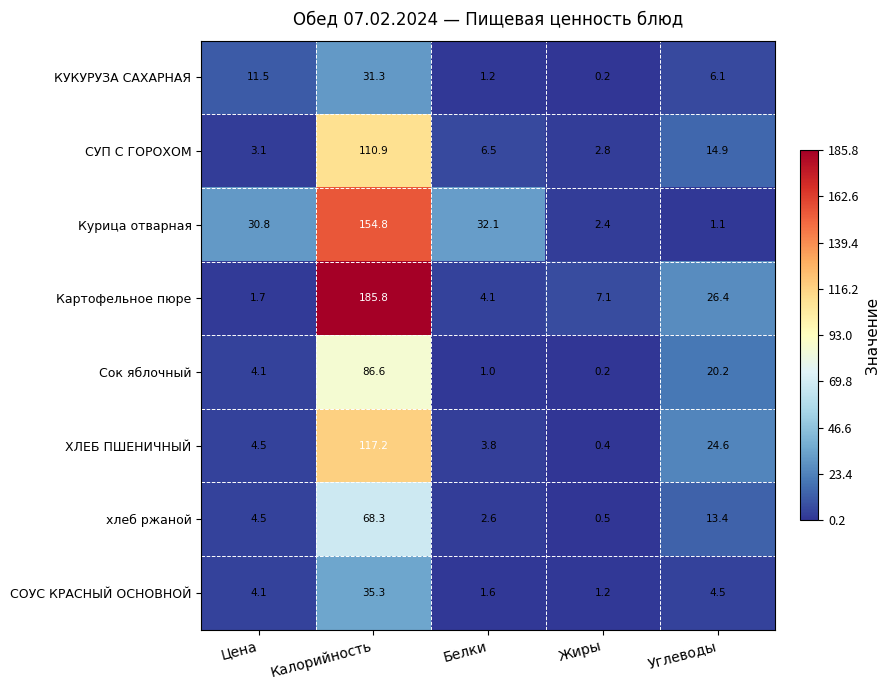

The ХЛЕБ ПШЕНИЧНЫЙ series shows 4.5 at Цена. True or false?

True